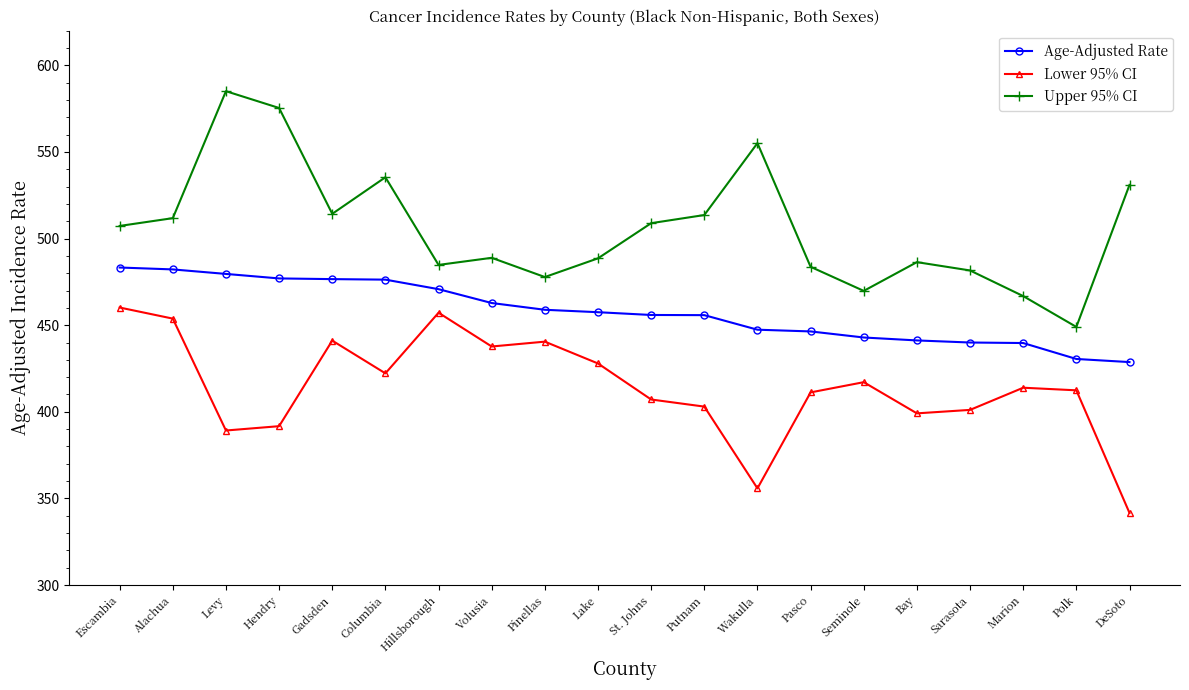

The Upper 95% CI series shows 195.4 at Wakulla. True or false?

False